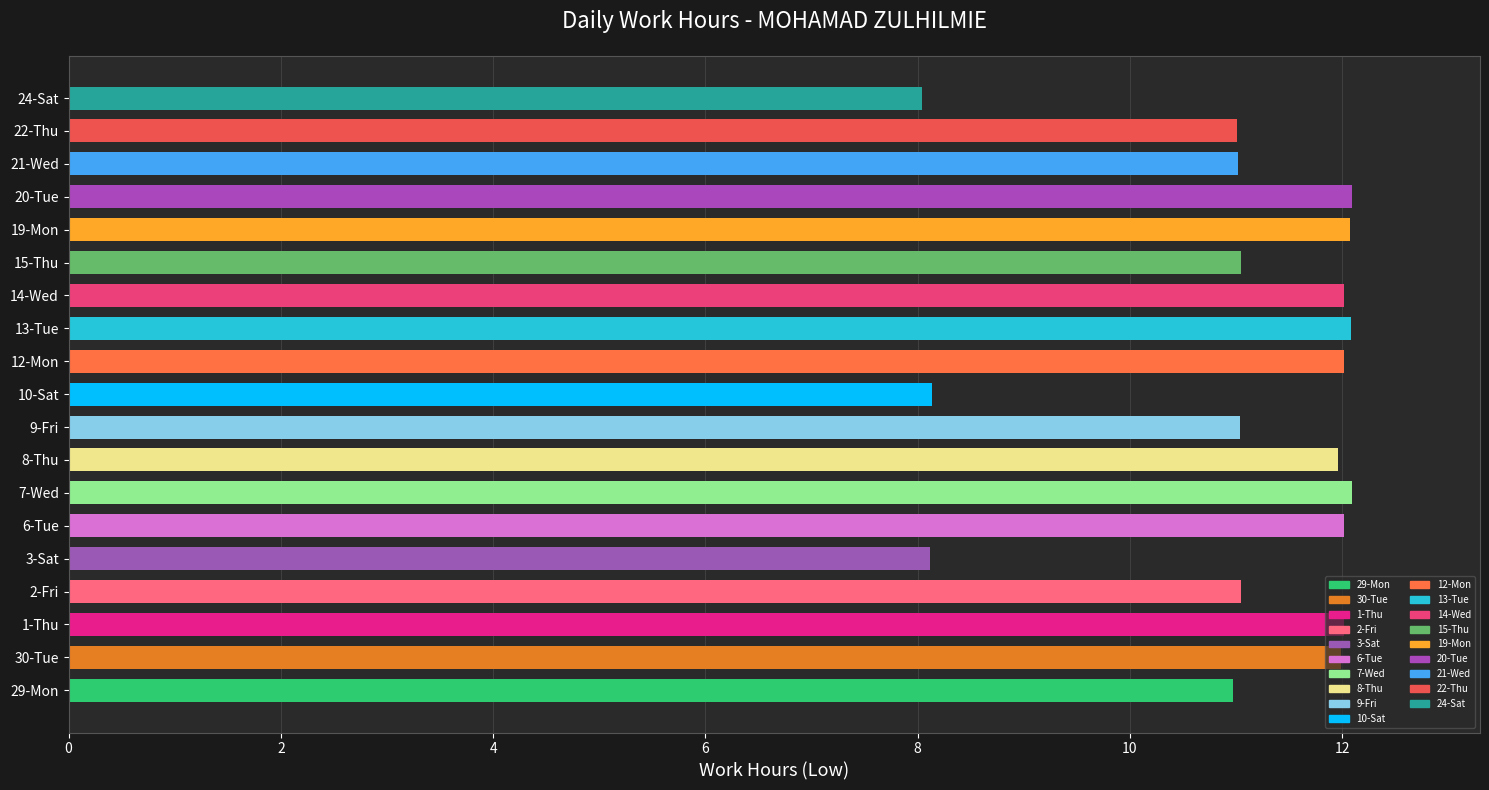

What is the greatest value displayed?

12.1